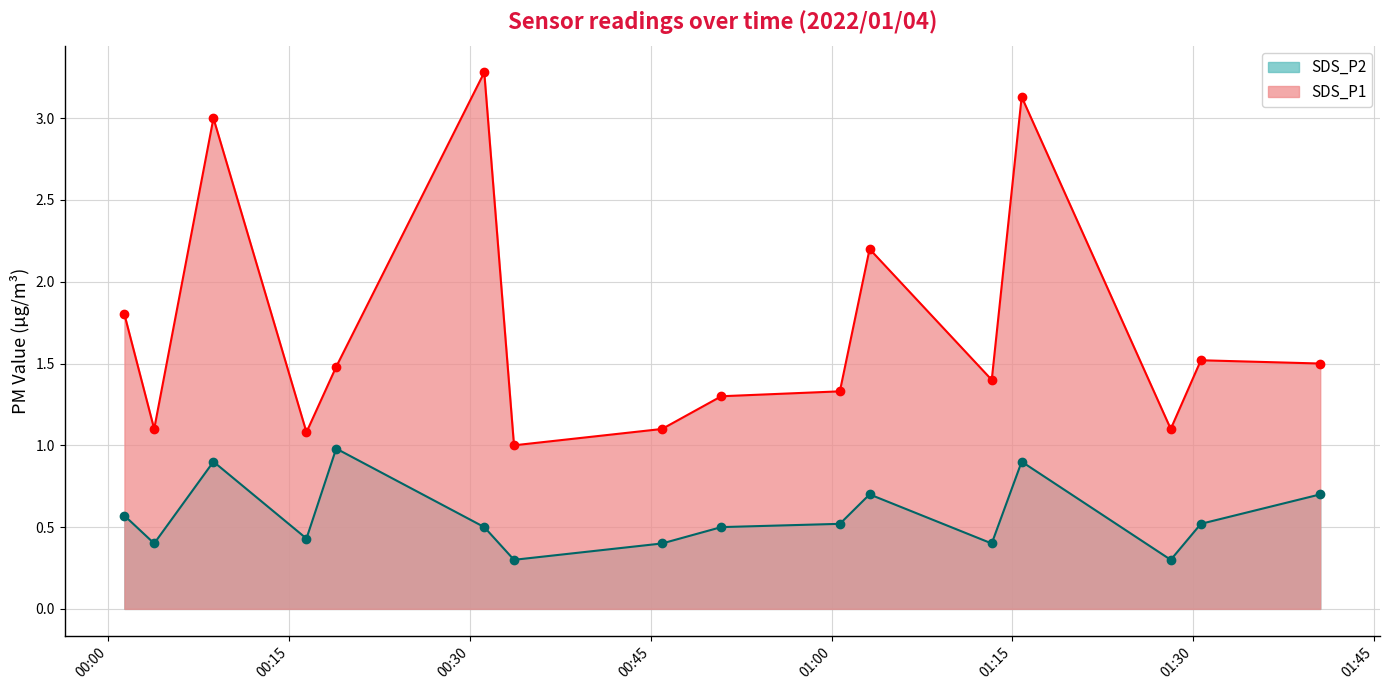

True or false: SDS_P1 has more than 2 interior local peaks.

True